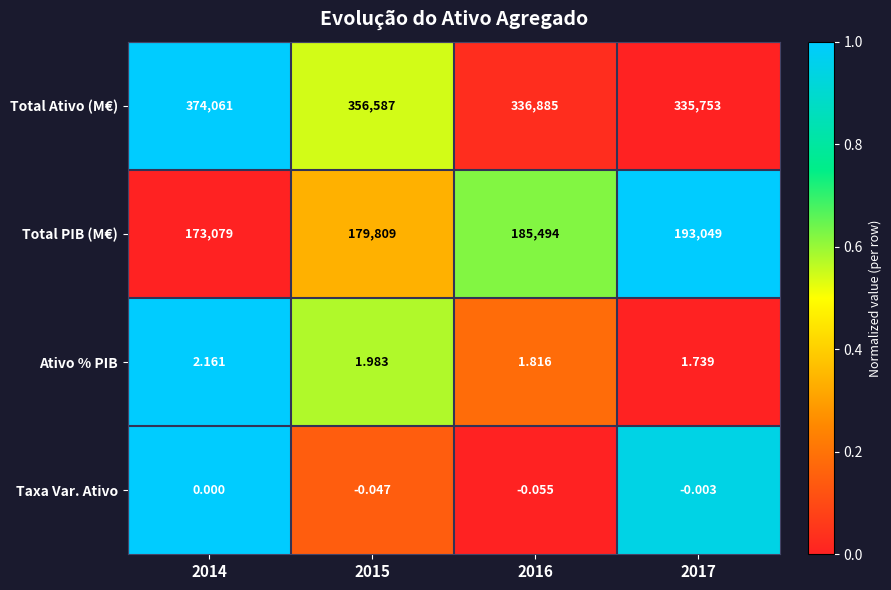

Which series has the largest total across all categories?

Total Ativo (M€)